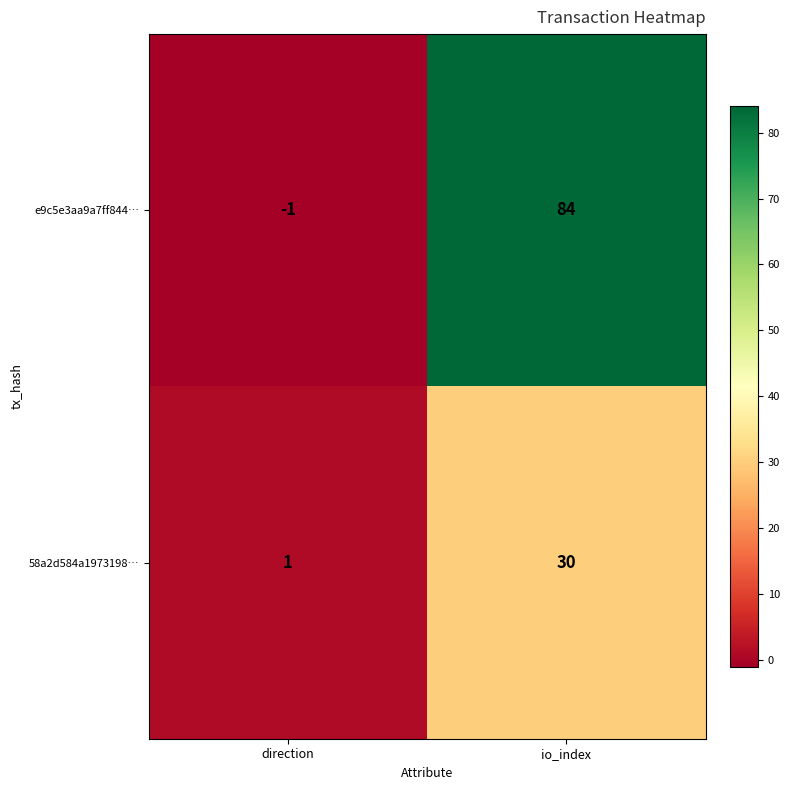

Reading right to left, what are all the values shown in this chart?

e9c5e3aa9a7ff844…: io_index=84	direction=-1
58a2d584a1973198…: io_index=30	direction=1